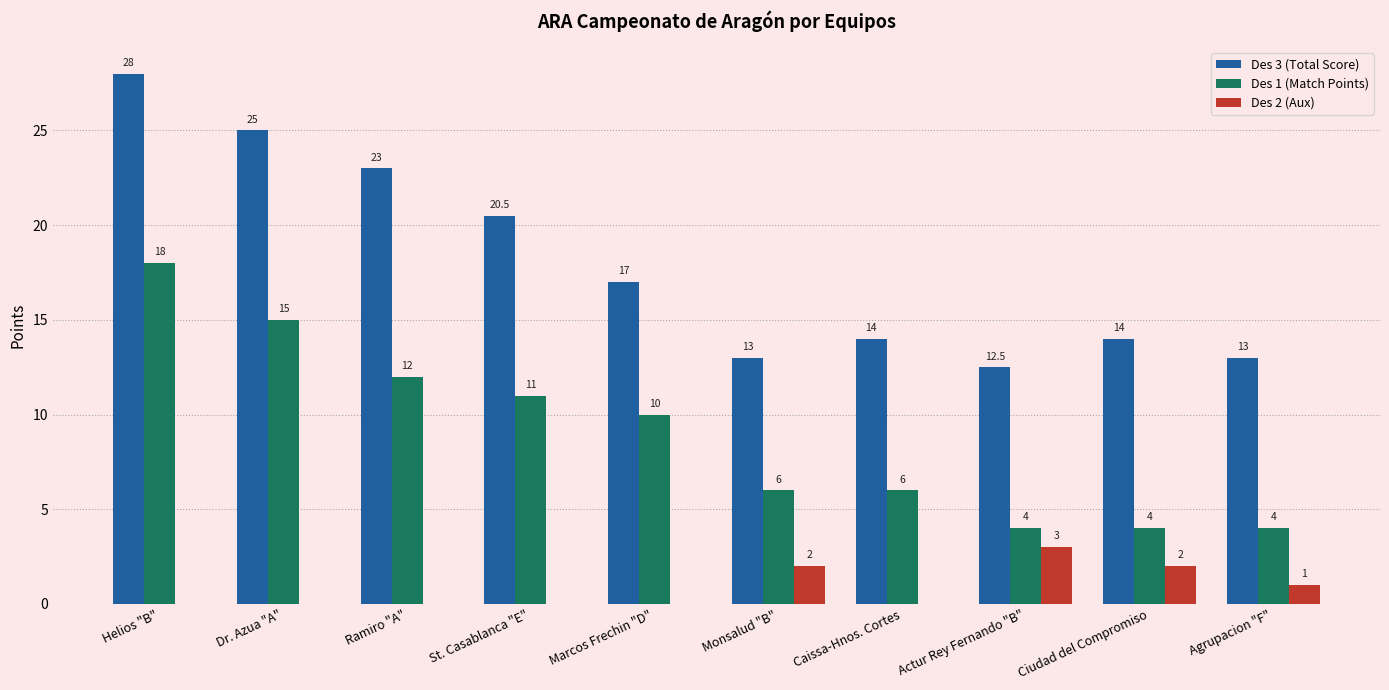

Which series has the widest spread of values?

Des 3 (Total Score)